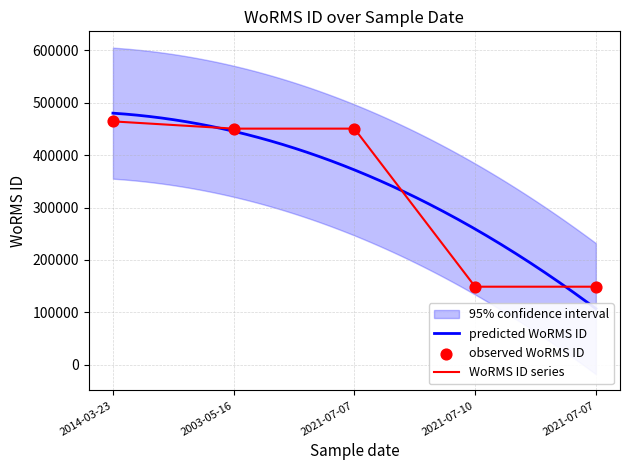

What is the change in value from 2021-07-07 to 2021-07-07?

-301609